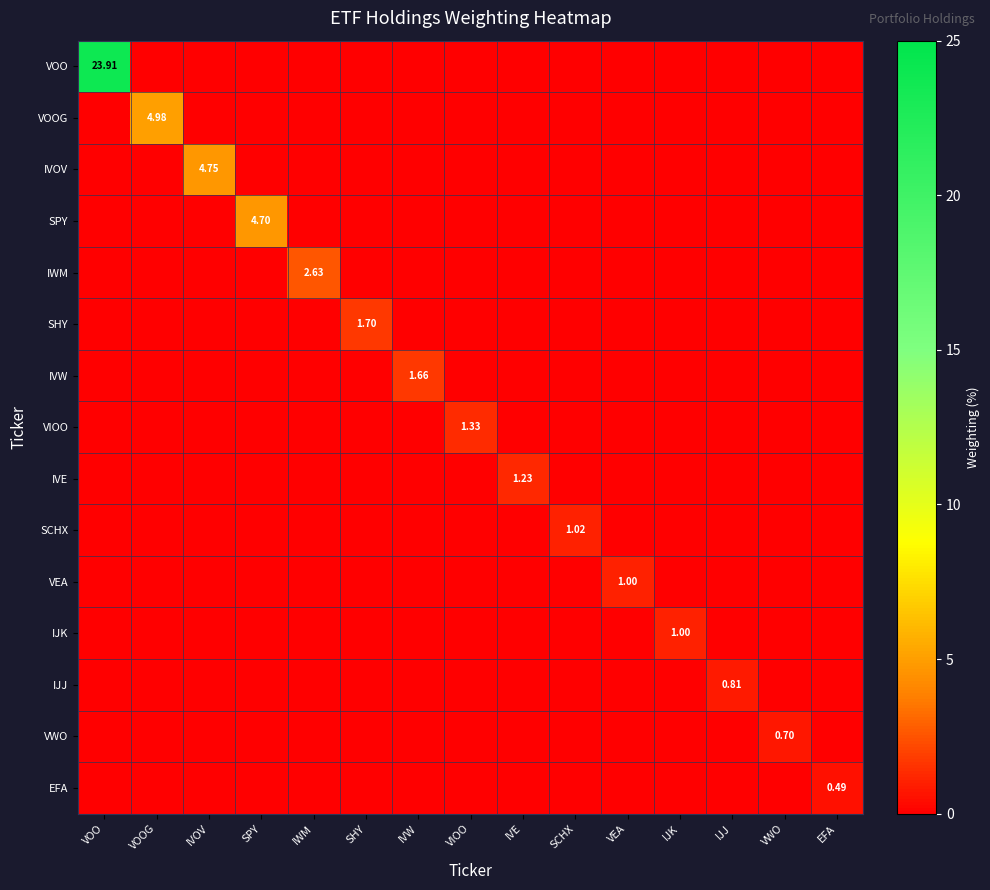

Count the number of categories in the chart.

15